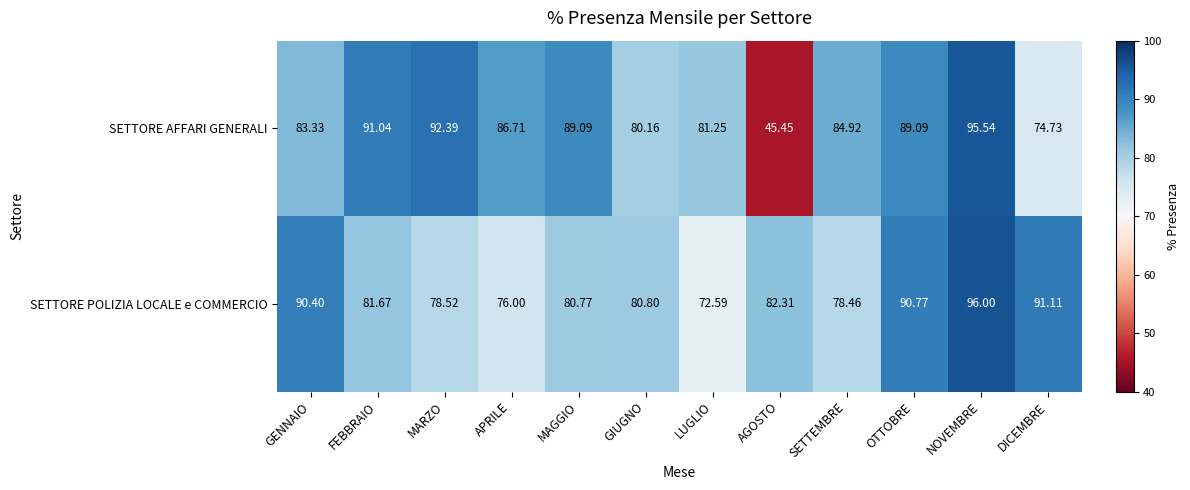

Which series has the widest spread of values?

SETTORE AFFARI GENERALI